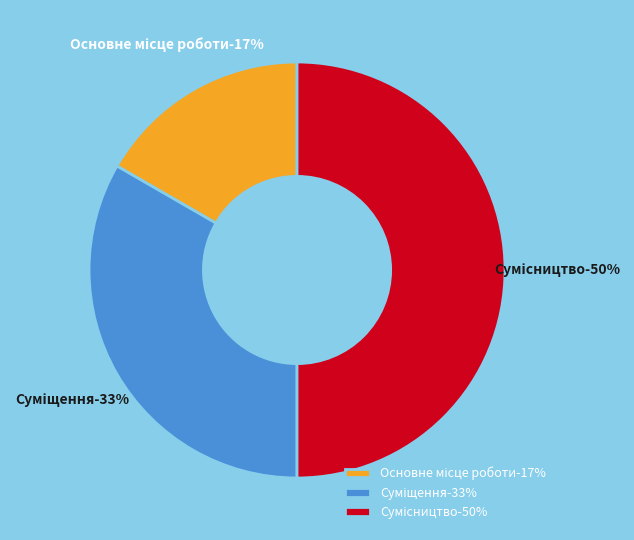

Does Сумісництво account for over 50% of the chart?

No